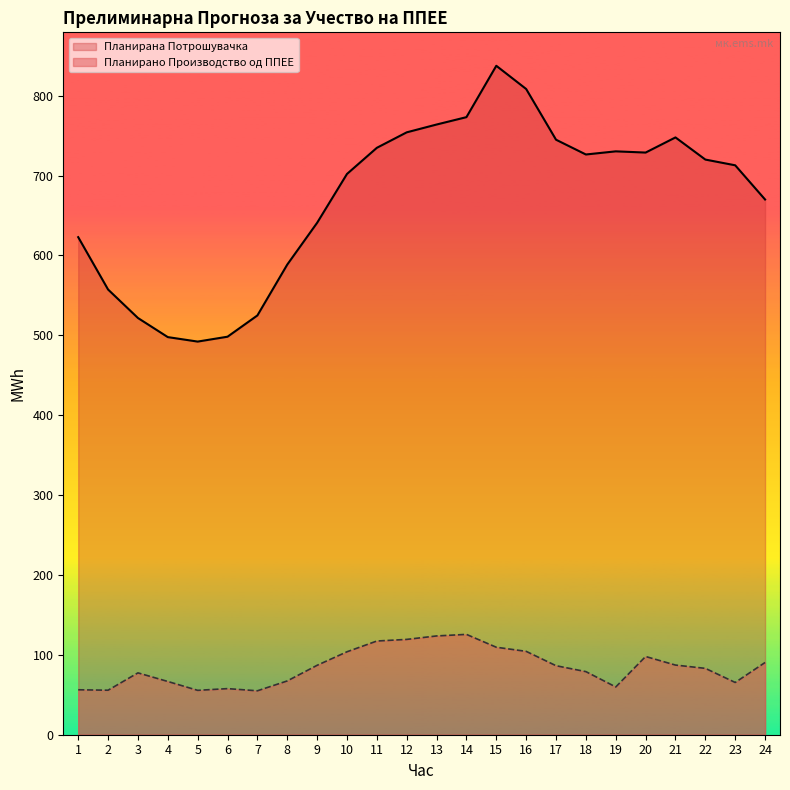

Reading left to right, extract all data points from this chart.

Планирано Производство од ППЕЕ: 56.3	55.7	77.4	66.7	55.6	57.7	55.0	67.3	86.9	103.8	117.3	119.3	123.7	125.6	109.5	104.4	86.4	79.0	59.8	97.9	87.2	83.1	65.4	90.4
Планирана Потрошувачка: 622.9	557.3	521.7	497.8	492.2	498.3	524.9	588.6	640.8	702.0	734.7	754.1	763.9	773.1	837.4	808.4	744.9	726.4	730.3	728.8	747.7	720.0	712.8	670.0